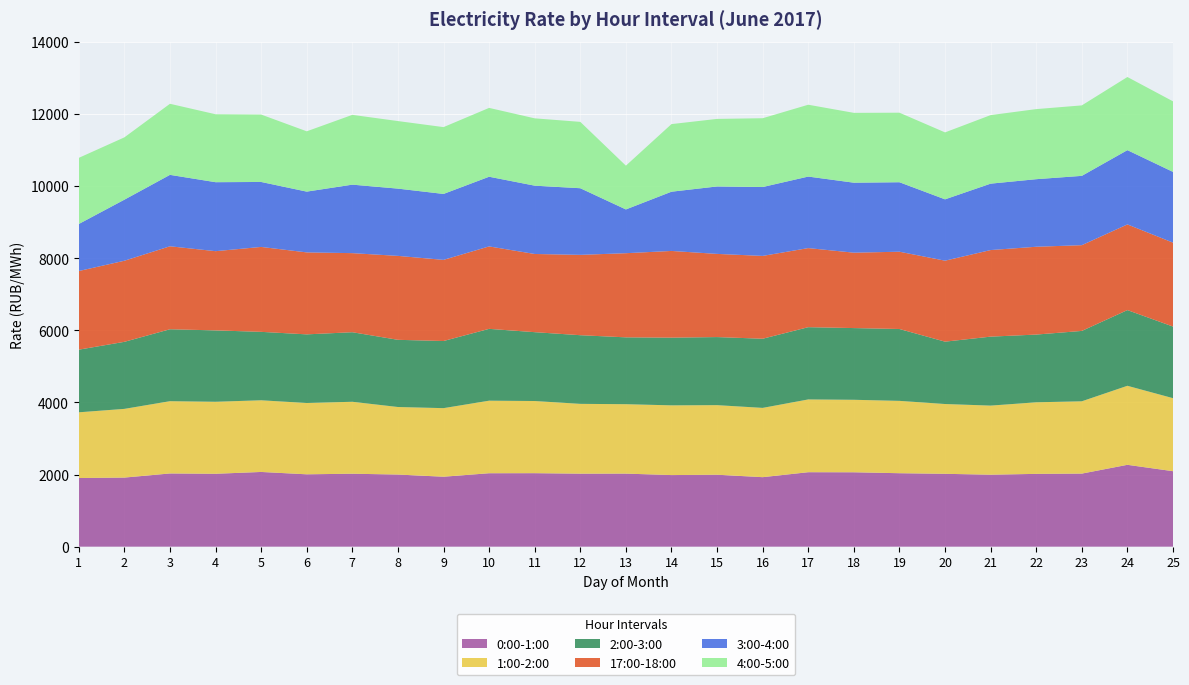

Reading left to right, what are all the values shown in this chart?

0:00-1:00: 1903.3	1915.2	2029.4	2020.6	2071.2	2005.8	2022.4	1999.1	1939.0	2035.7	2037.3	2023.8	2025.1	1984.7	1994.5	1926.5	2064.3	2062.3	2036.2	2019.7	1994.9	2018.0	2025.6	2269.0	2092.2
1:00-2:00: 1821.6	1904.8	2004.0	1996.7	1987.4	1976.9	1994.6	1872.8	1901.4	2011.7	2000.8	1935.6	1924.9	1933.1	1929.0	1921.0	2017.5	2009.7	2006.0	1935.2	1915.8	1984.5	2004.8	2191.0	2024.6
2:00-3:00: 1736.4	1858.7	1994.2	1978.7	1897.0	1903.1	1928.4	1862.8	1860.8	1991.3	1908.6	1903.2	1853.3	1877.1	1887.3	1917.2	2003.4	1988.3	1992.3	1728.8	1912.3	1877.6	1951.1	2099.2	1985.2
17:00-18:00: 2180.8	2248.4	2300.8	2196.5	2354.6	2272.8	2192.6	2327.1	2249.9	2285.9	2167.9	2227.9	2333.0	2403.9	2306.0	2296.4	2192.7	2090.5	2142.8	2245.2	2400.6	2435.0	2377.4	2375.2	2327.2
3:00-4:00: 1303.6	1692.8	1980.0	1912.3	1801.2	1685.0	1898.8	1864.8	1828.2	1931.7	1894.0	1847.3	1213.2	1642.5	1869.9	1909.8	1983.0	1940.1	1926.4	1700.4	1841.0	1873.1	1921.6	2059.3	1961.3
4:00-5:00: 1833.6	1727.9	1970.3	1883.8	1868.9	1672.0	1935.1	1873.1	1852.7	1908.7	1866.6	1840.0	1213.9	1874.3	1873.0	1907.7	1991.9	1936.4	1927.8	1856.2	1900.2	1943.0	1953.8	2027.7	1956.4